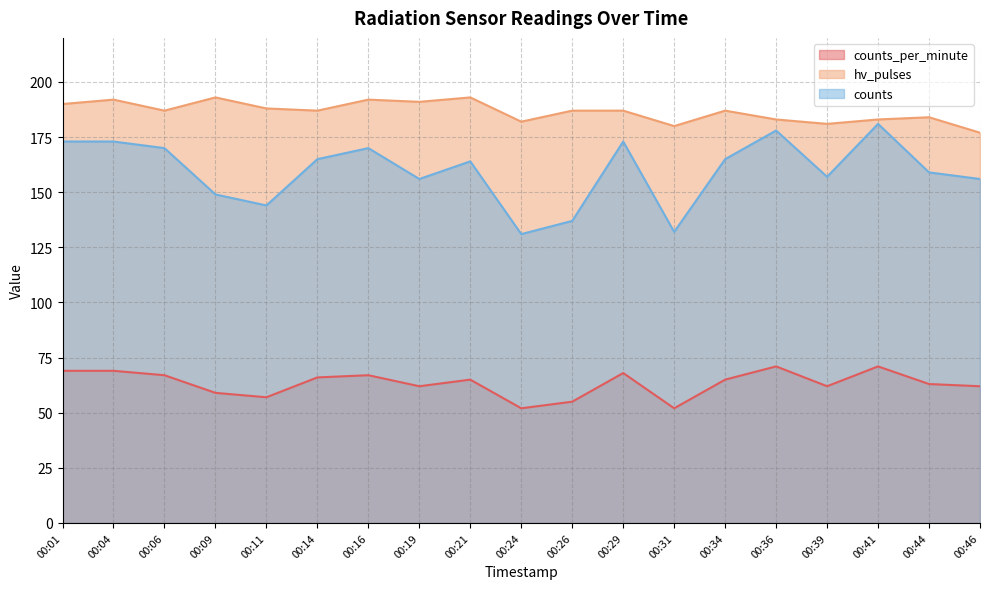

What is the difference between the second highest and second lowest values in the counts series?

46